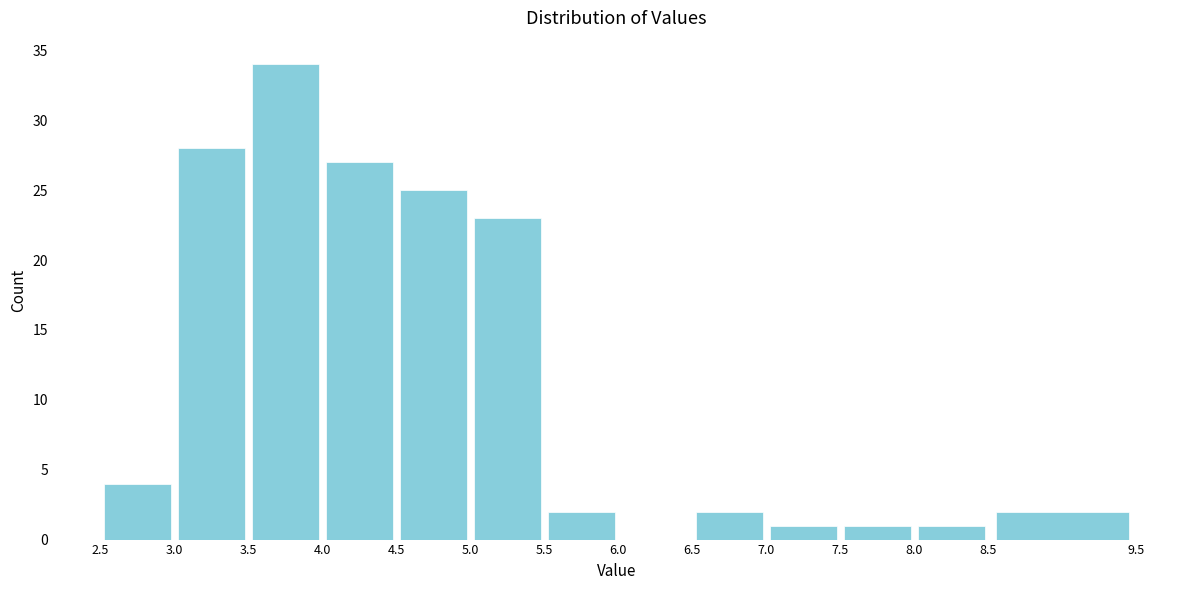

Reading left to right, transcribe this chart: for each bar, give the range it covers on the x-axis and its height. The values are not printed on the chart, so give them approximately, as read against the axis.

2.5 to 3.0: 4
3.0 to 3.5: 28
3.5 to 4.0: 34
4.0 to 4.5: 27
4.5 to 5.0: 25
5.0 to 5.5: 23
5.5 to 6.0: 2
6.0 to 6.5: 0
6.5 to 7.0: 2
7.0 to 7.5: 1
7.5 to 8.0: 1
8.0 to 8.5: 1
8.5 to 9.5: 2